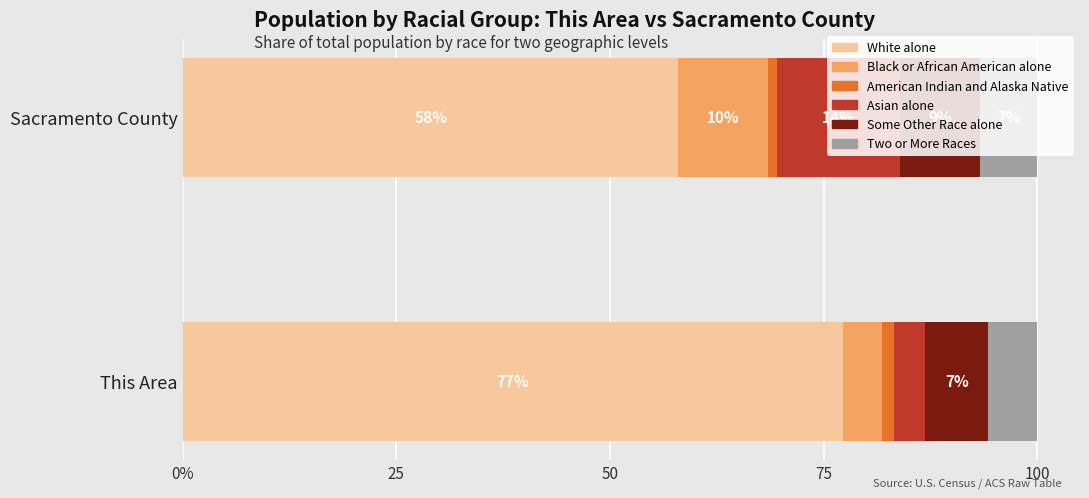

Which series has the largest total across all categories?

White alone